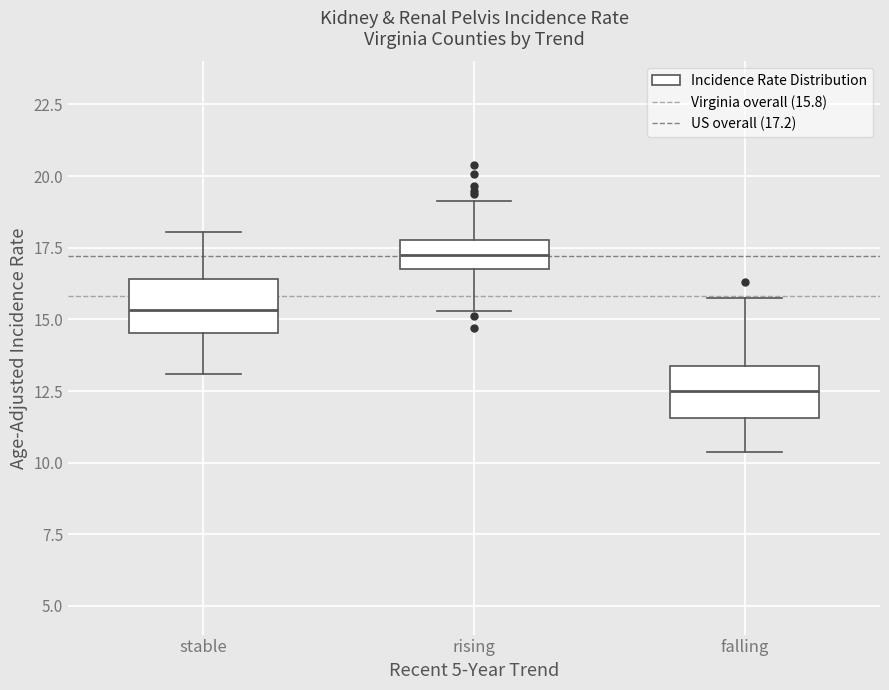

Reading left to right, read every box against the y-axis: the position of its median line, the range the box covers, and the ends of its whiskers. The values are not printed on the chart, so give them approximately, as read against the axis.

stable: median 15.5, box 14.5 to 16.5, whiskers 13.0 to 18.0
rising: median 17.0 (inside the box), box 17.0 to 18.0, whiskers 15.5 to 19.0
falling: median 12.5, box 11.5 to 13.5, whiskers 10.5 to 15.5